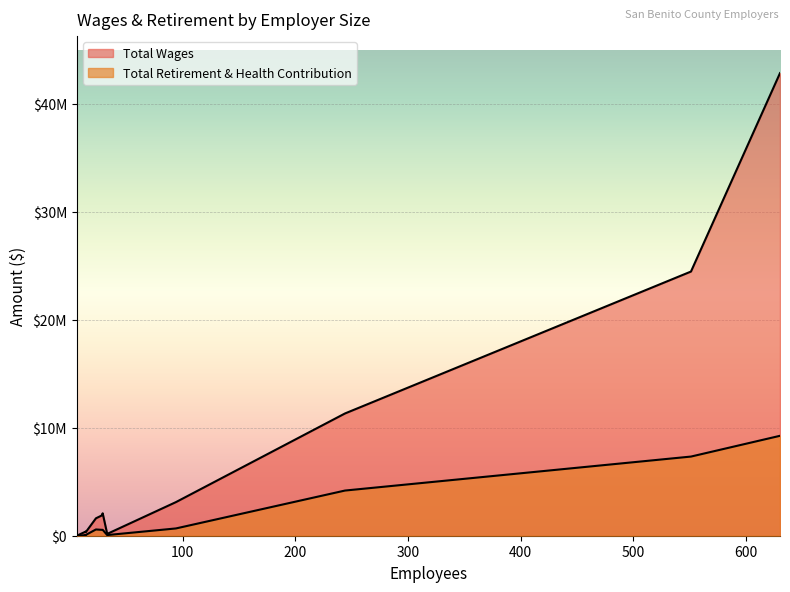

At which category is the sum across all series the highest?

630